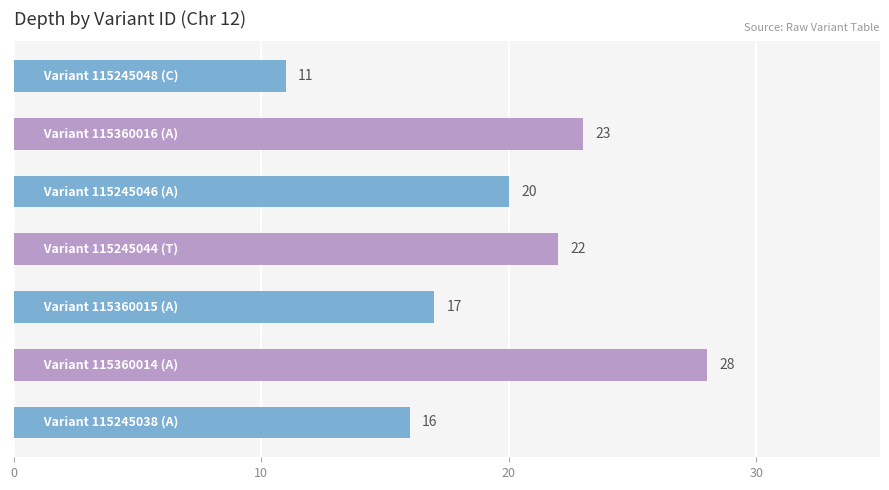

What is the maximum value shown in the chart?

28